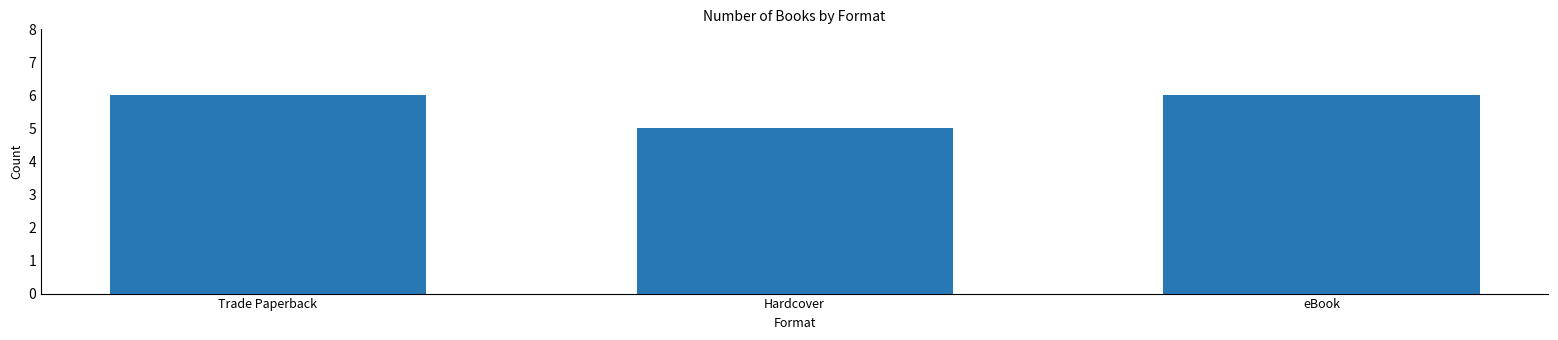

Reading right to left, extract all data points from this chart.

eBook=6	Hardcover=5	Trade Paperback=6